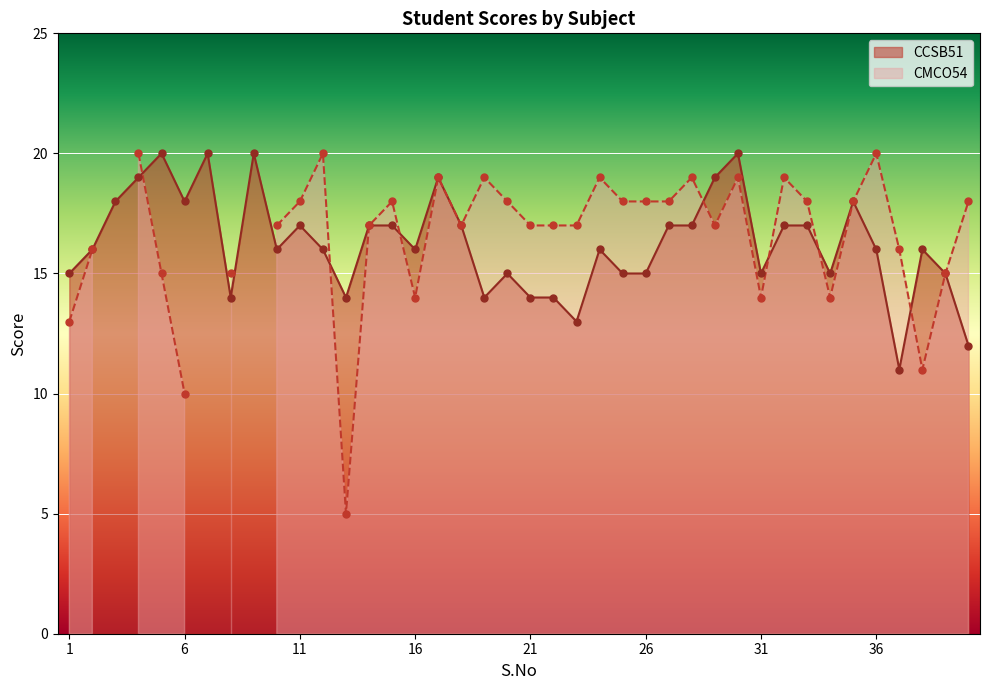

Approximately how many times larger is the value at 12 compared to 24?

1.0